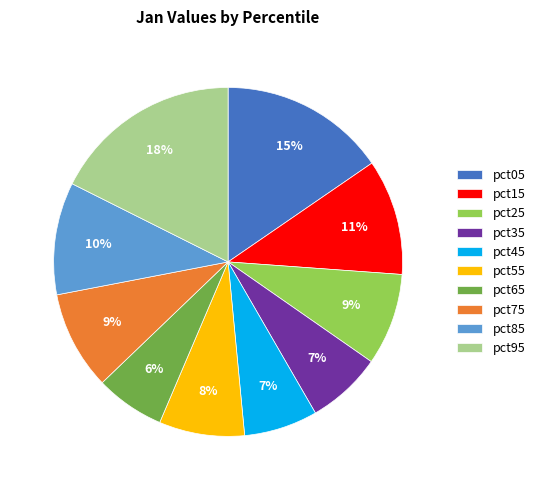

Does any single category account for the majority?

No